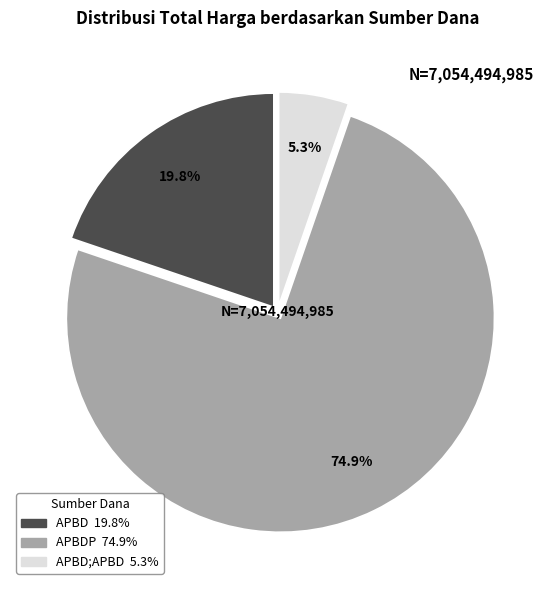

Does any single category account for the majority?

Yes